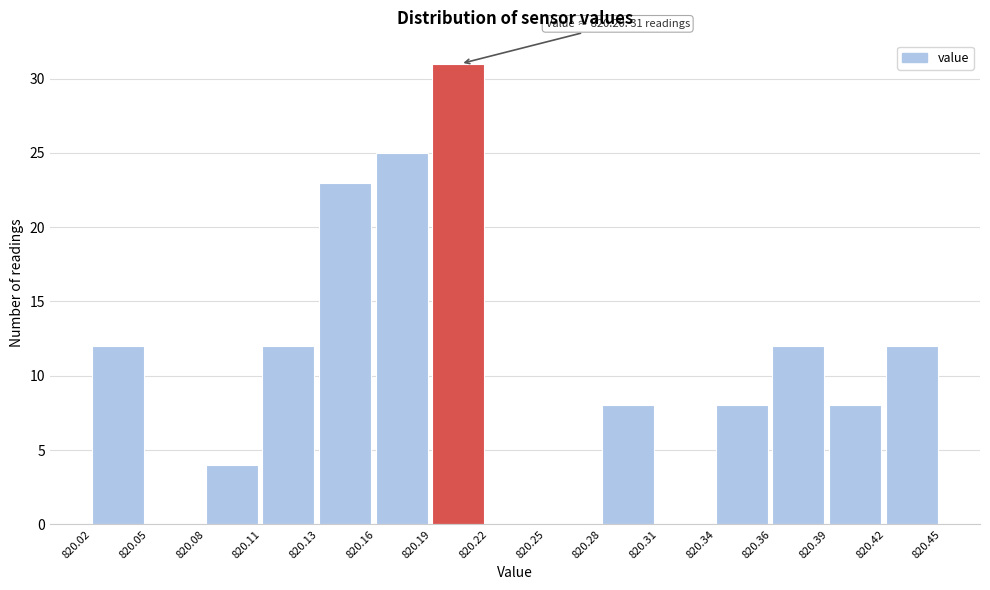

Which range on the x-axis has the tallest bar?

820.19 to 820.22